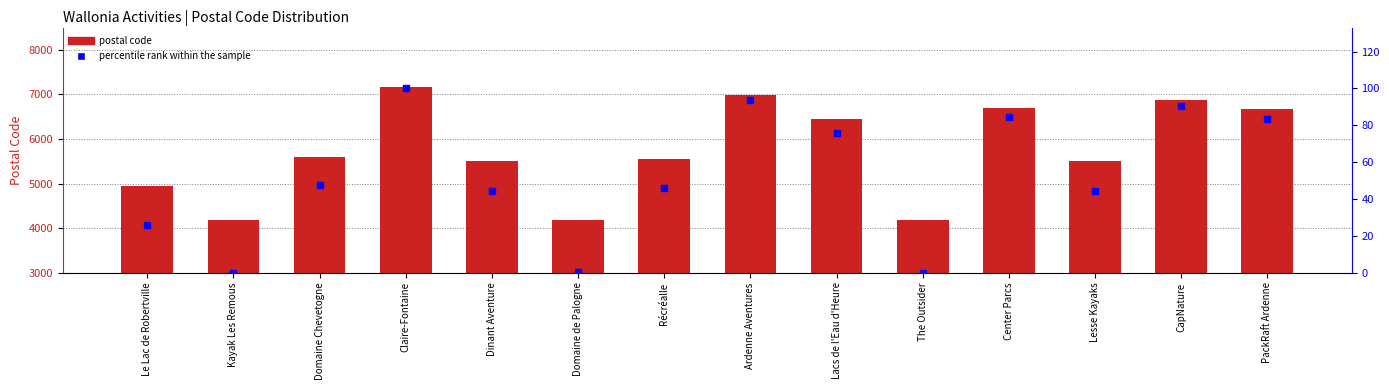

Which series contains the highest Y value?

postal code